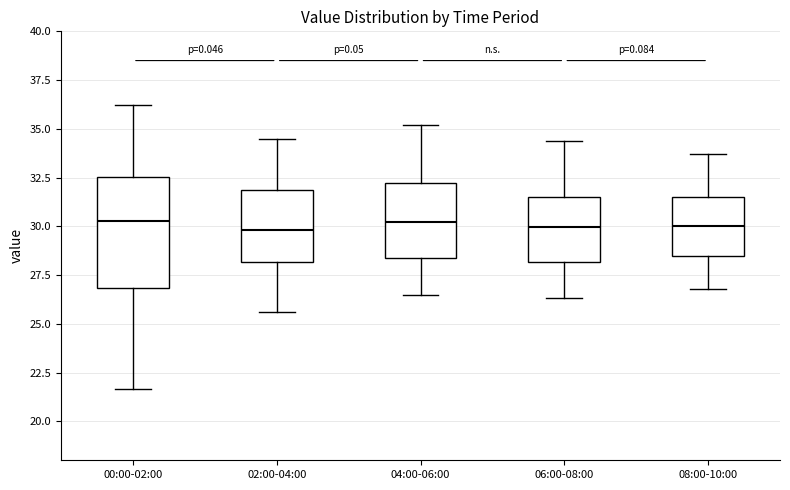

Where does the upper whisker of the box for 02:00-04:00 end on the y-axis? The values are not printed on the chart, so give them approximately, as read against the axis.

34.5